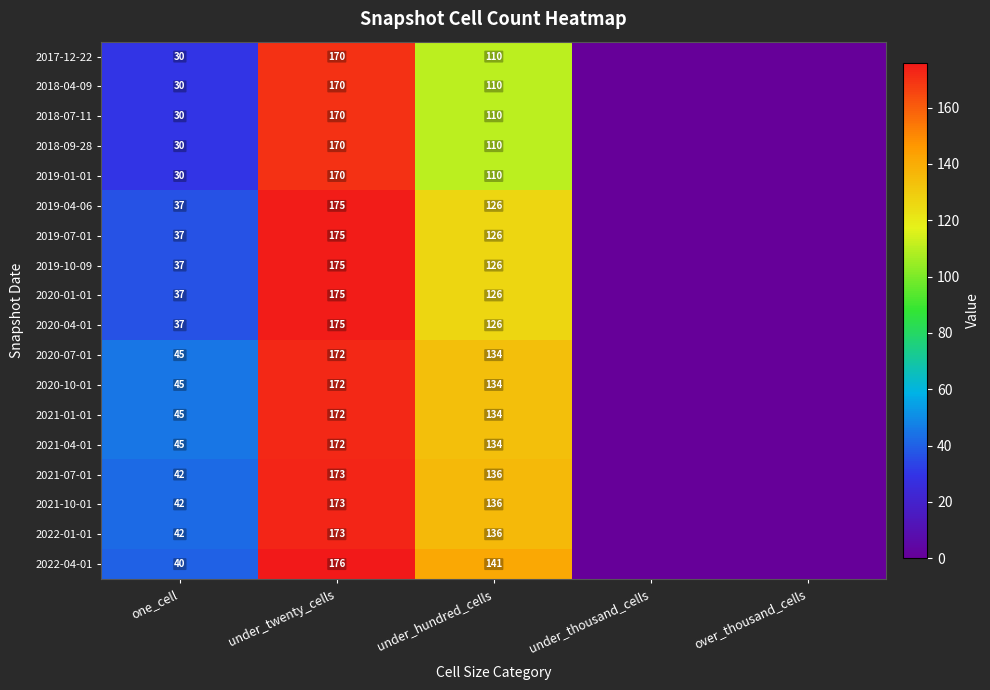

The 2019-01-01 series shows 305 at under_twenty_cells. True or false?

False